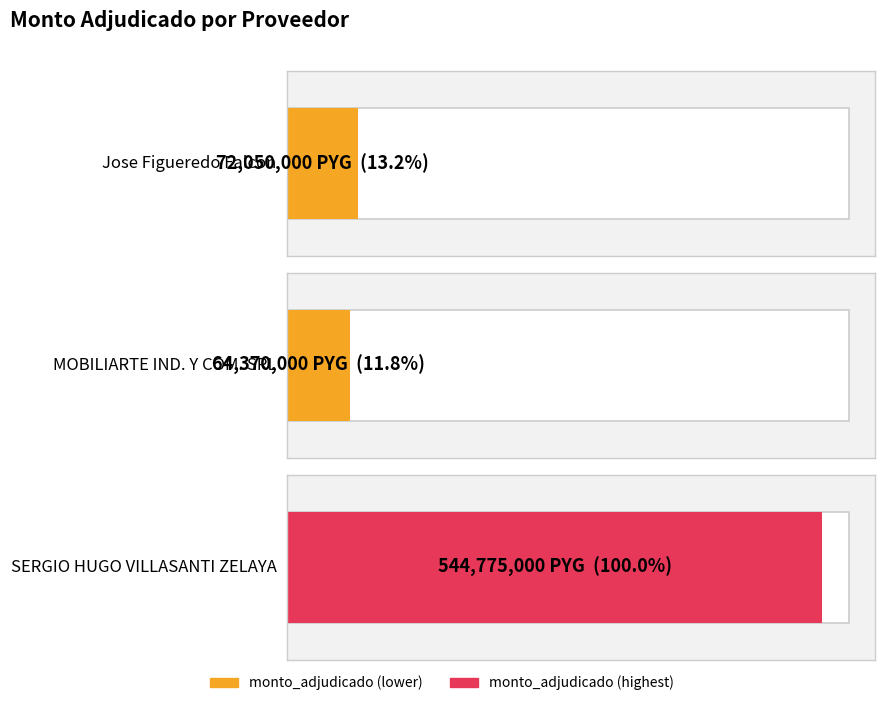

What position from the right is Jose Figueredo Falcon?

3